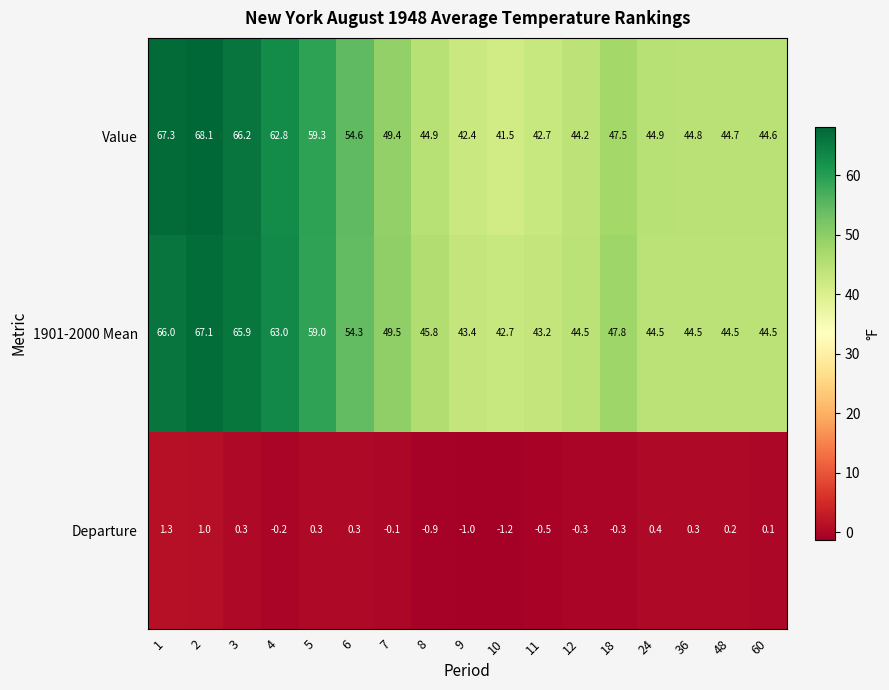

What is the smallest value displayed?

-1.2